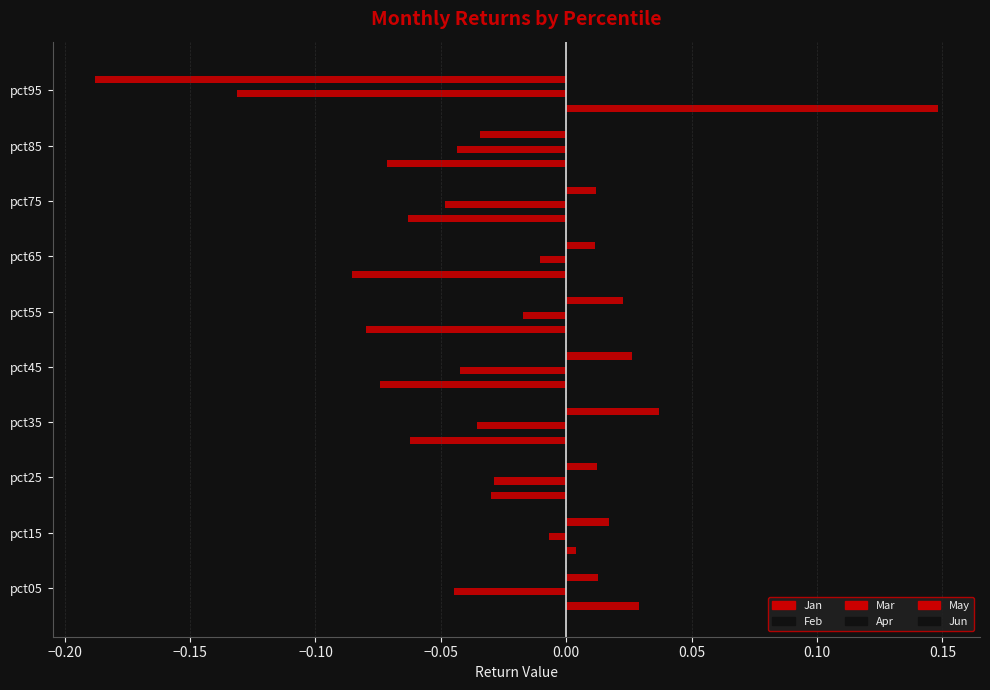

How many values in the Feb series are below 0?

7